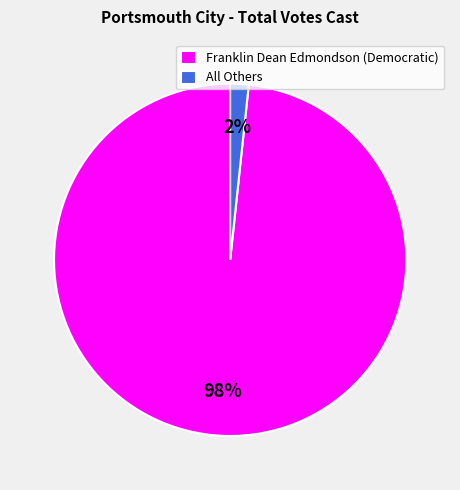

Which slice represents more than half of the pie?

Franklin Dean Edmondson (Democratic)